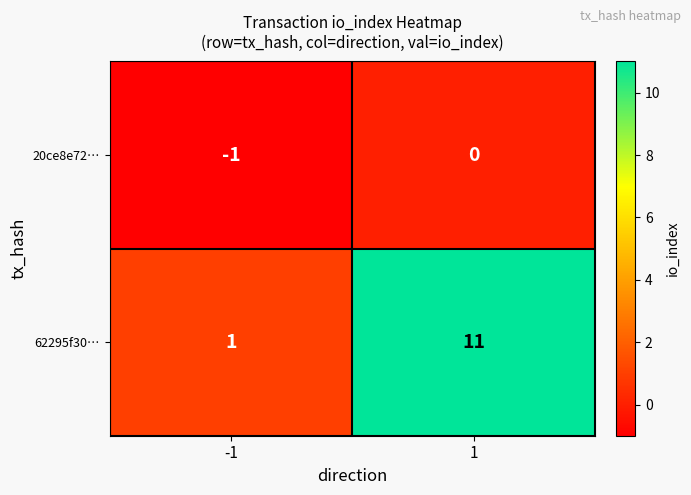

Rank the series by their average value, from lowest to highest.

20ce8e72…, 62295f30…